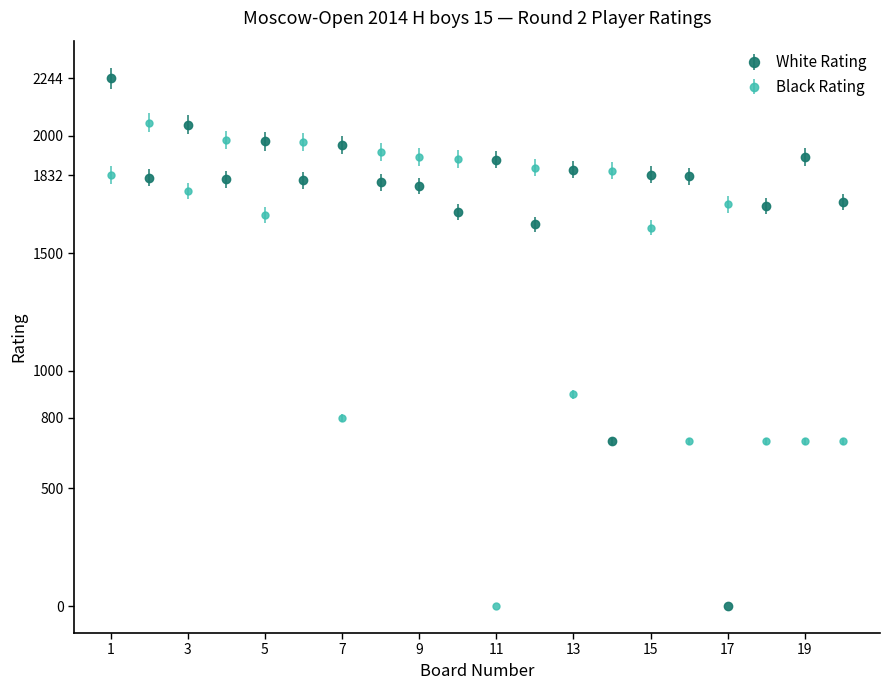

What is the sum of all Black Rating values?

28536